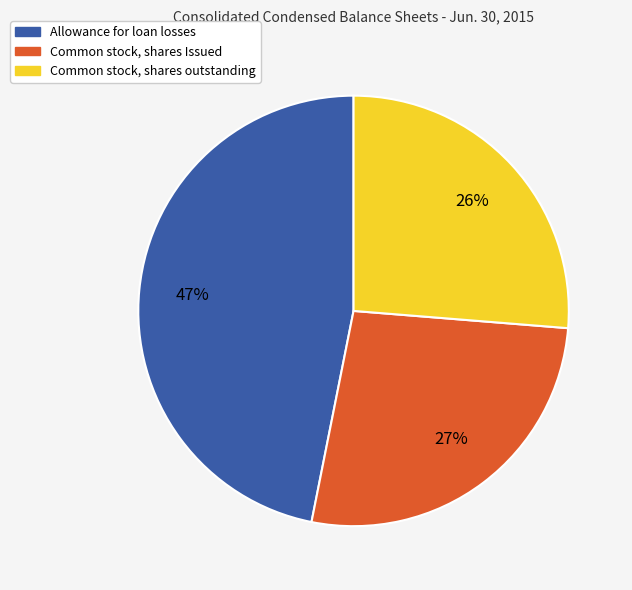

Which slice is the largest?

Allowance for loan losses